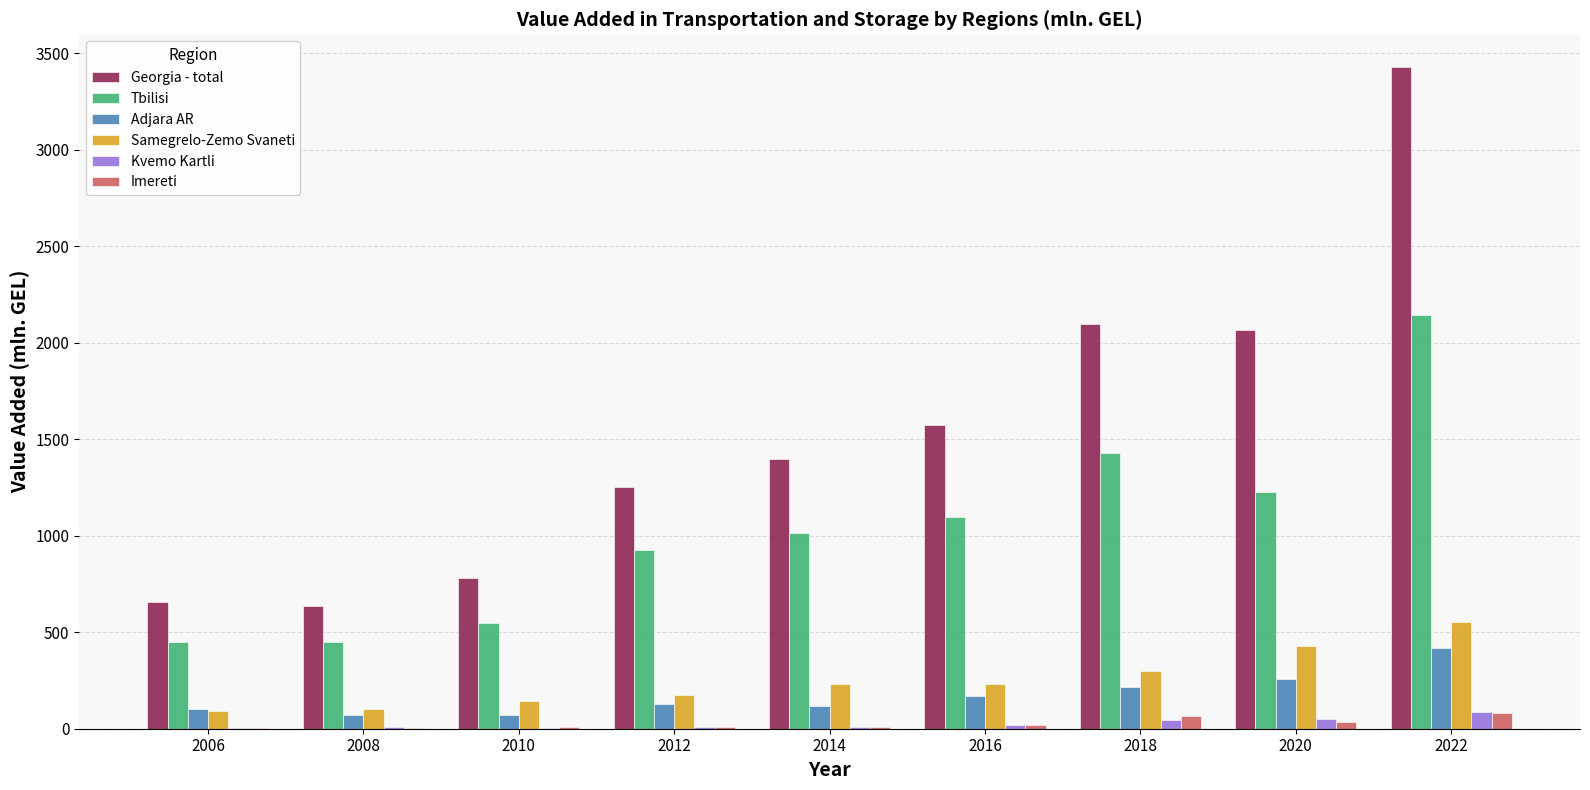

Between 2006 and 2016, which series saw the biggest shift?

Georgia - total